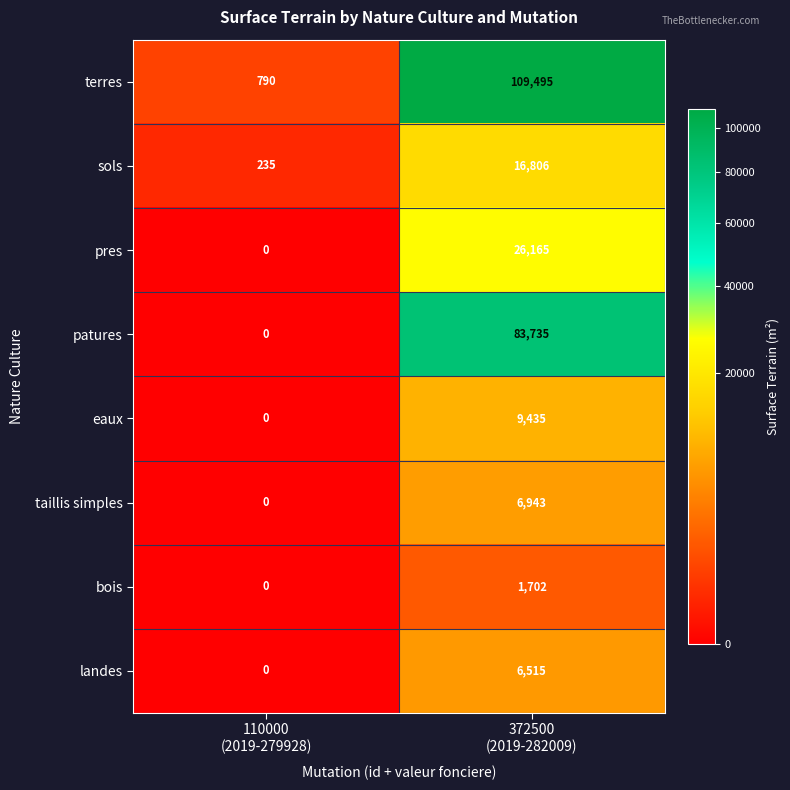

Which series has the widest spread of values?

terres